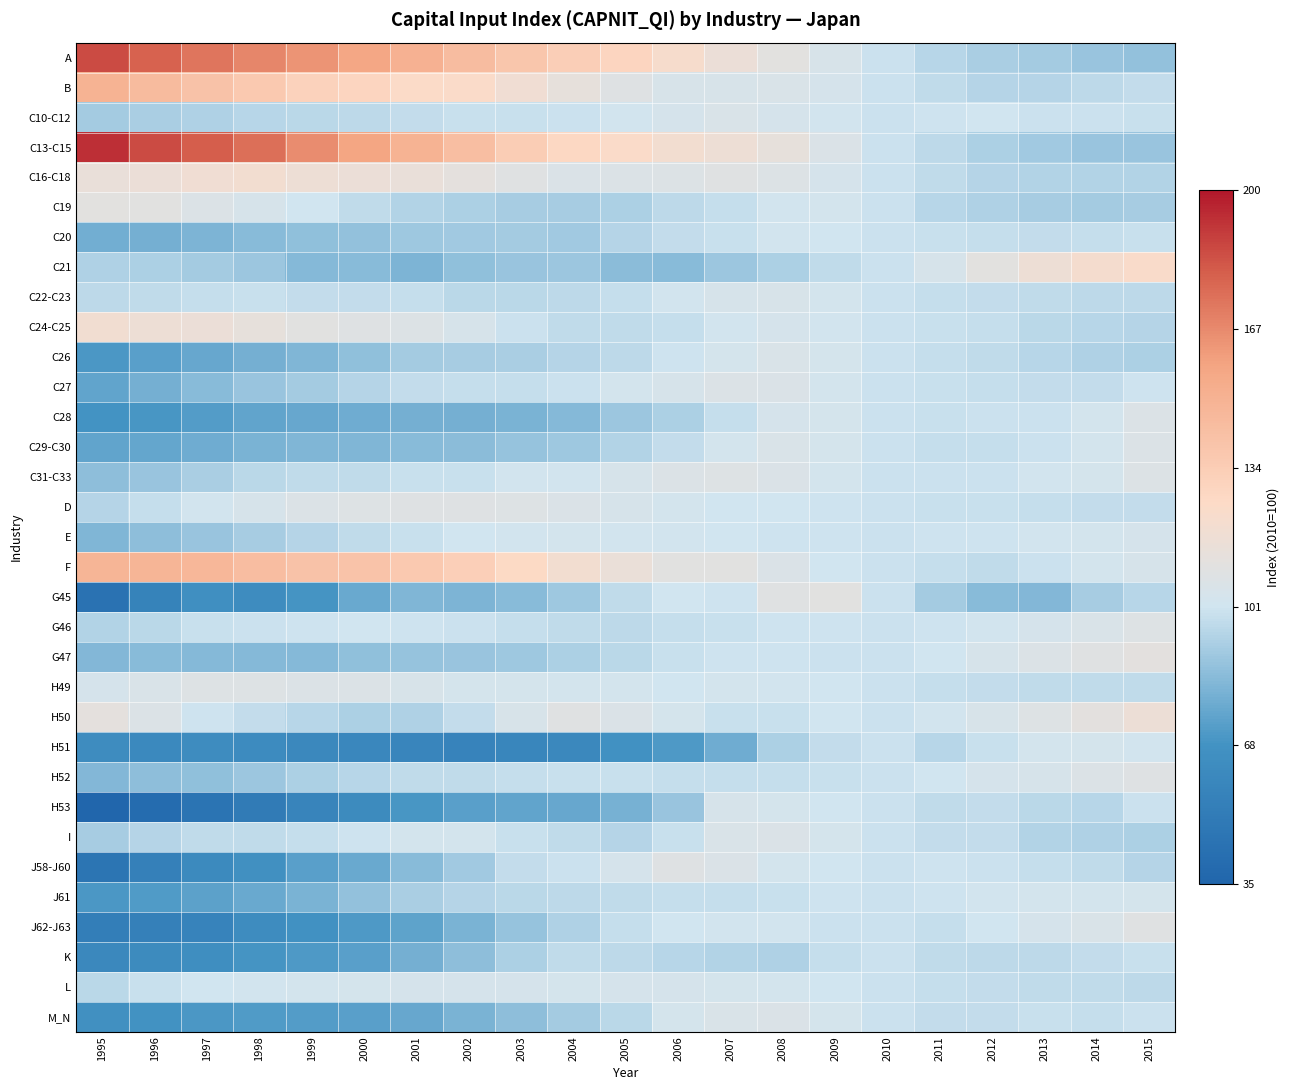

Rank the series at 2015 from lowest to highest value.

A, C13-C15, C19, C26, I, C16-C18, C24-C25, J58-J60, G45, C22-C23, L, H49, B, D, C20, C10-C12, K, H53, M_N, C27, H51, J61, E, F, C28, C29-C30, C31-C33, G46, H52, J62-J63, G47, H50, C21